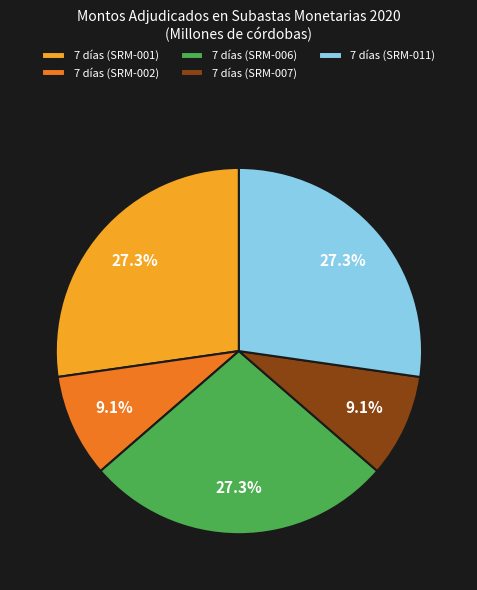

To the nearest percent, what is the difference between the largest and smallest slice percentages?

18%